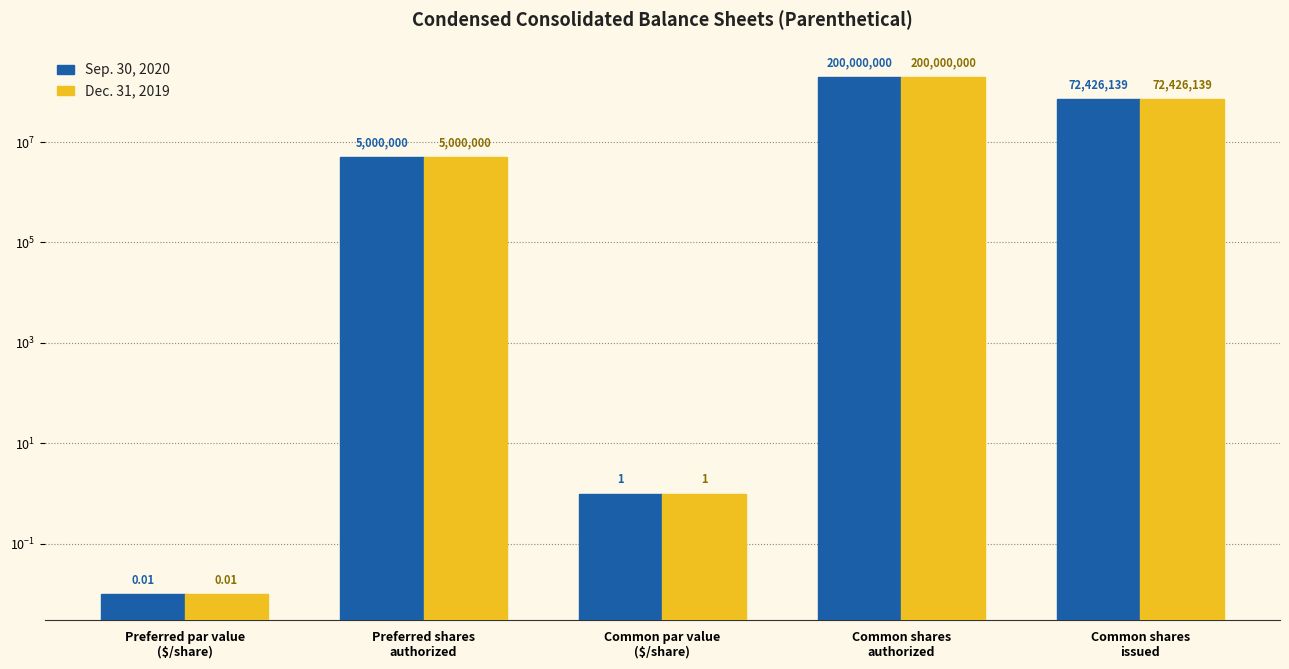

Where is Dec. 31, 2019 nearest to the value 100000000?

Common shares
issued